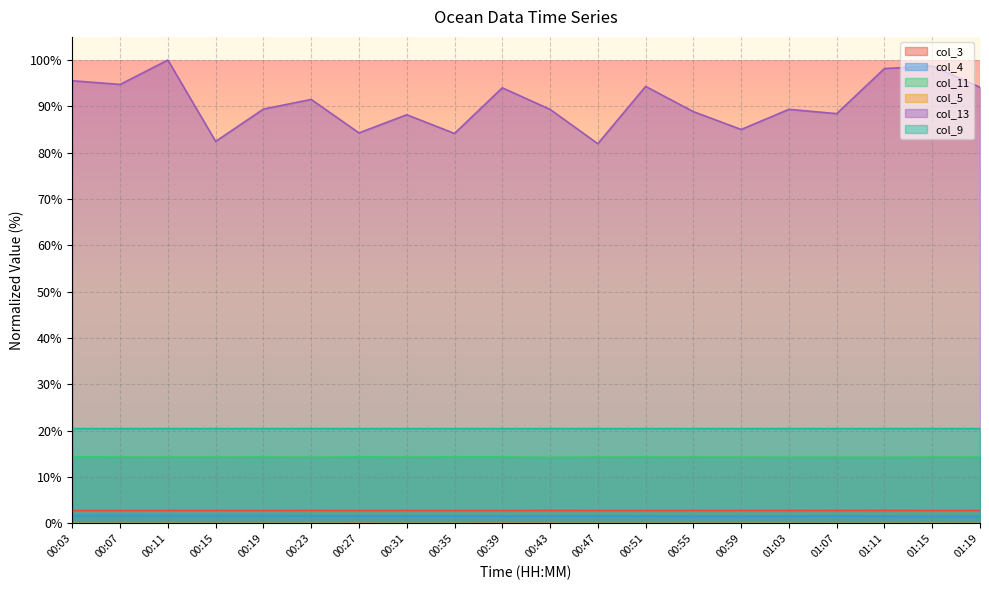

At how many categories does at least one series exceed 68?

20